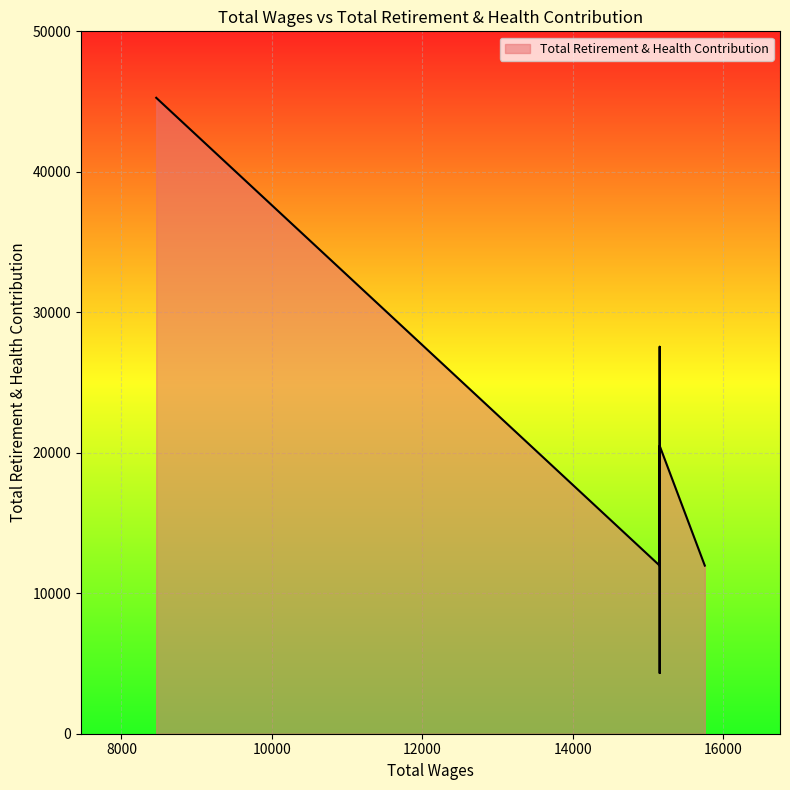

What is the sum of all values?

142058